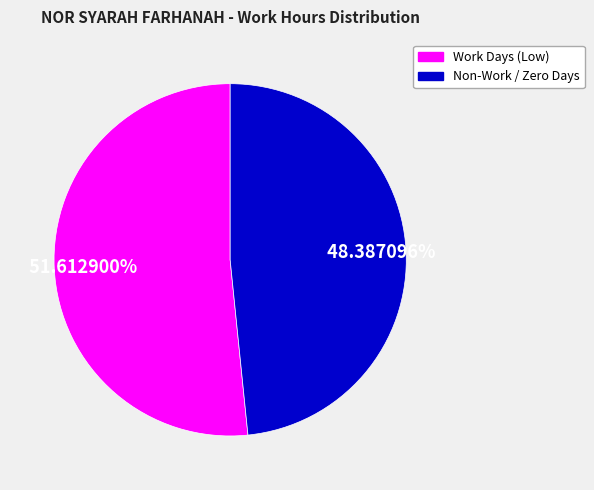

Does any single category account for the majority?

Yes